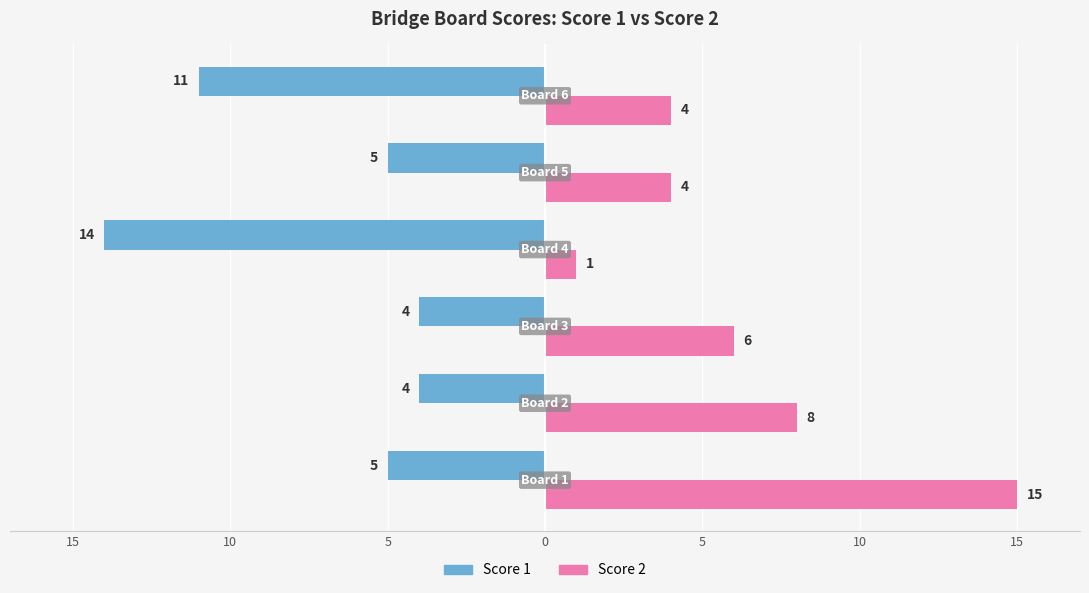

Reading right to left, transcribe all the data shown in this chart.

Score 1: -11	-5	-14	-4	-4	-5
Score 2: 4	4	1	6	8	15